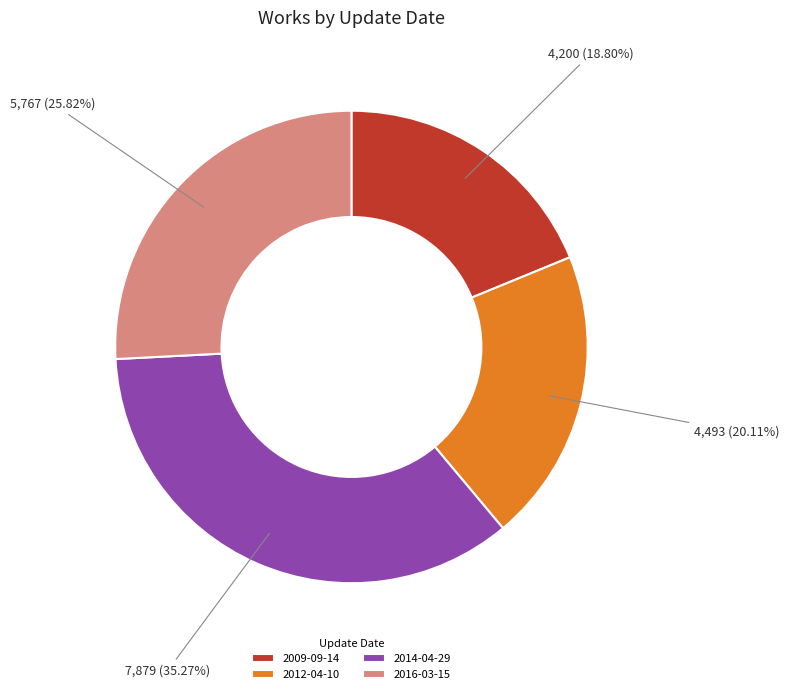

What is the ratio of the value at 2012-04-10 to the value at 2014-04-29?

0.6